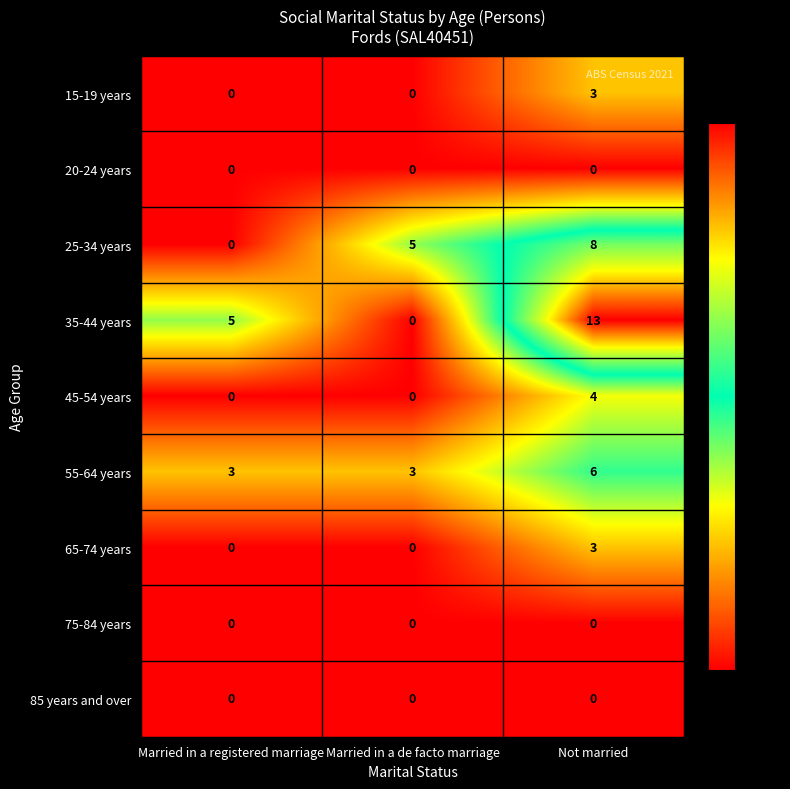

The value of 85 years and over at Not married is 0. True or false?

True